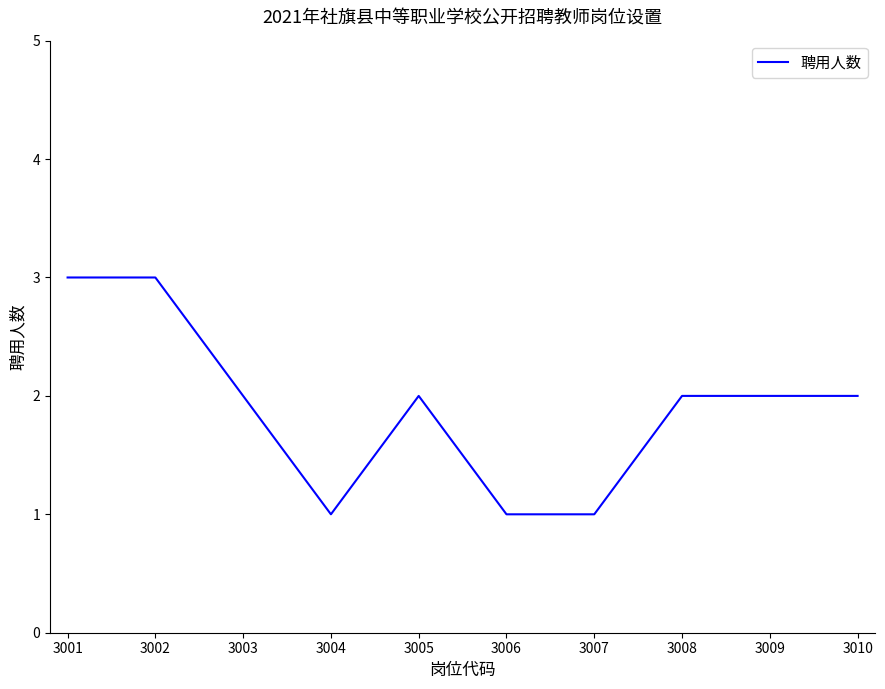

True or false: the data shows 3 at 3003.

False